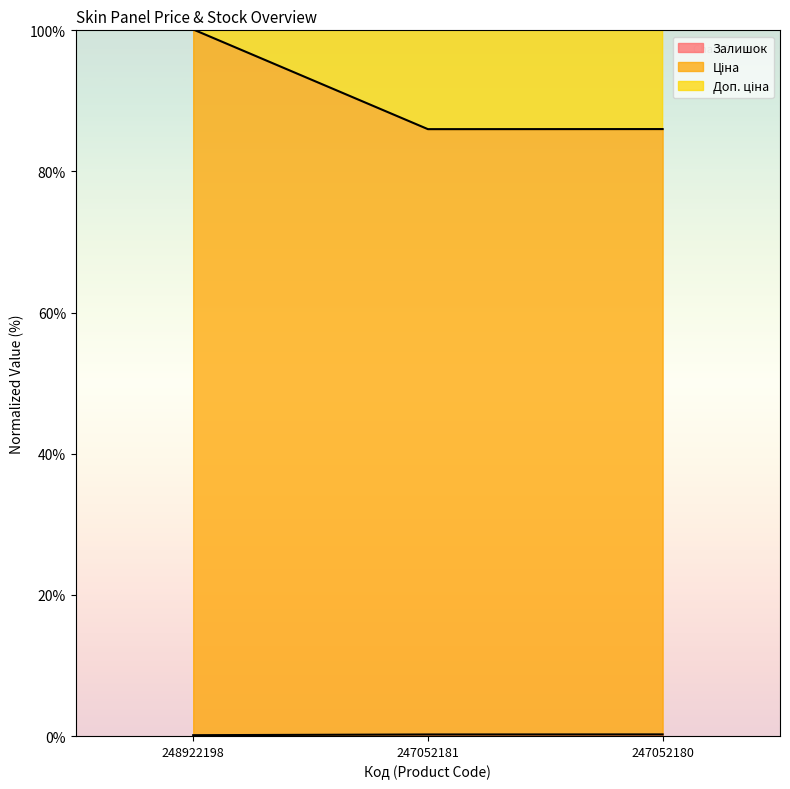

What is the minimum value for Ціна?

171.8